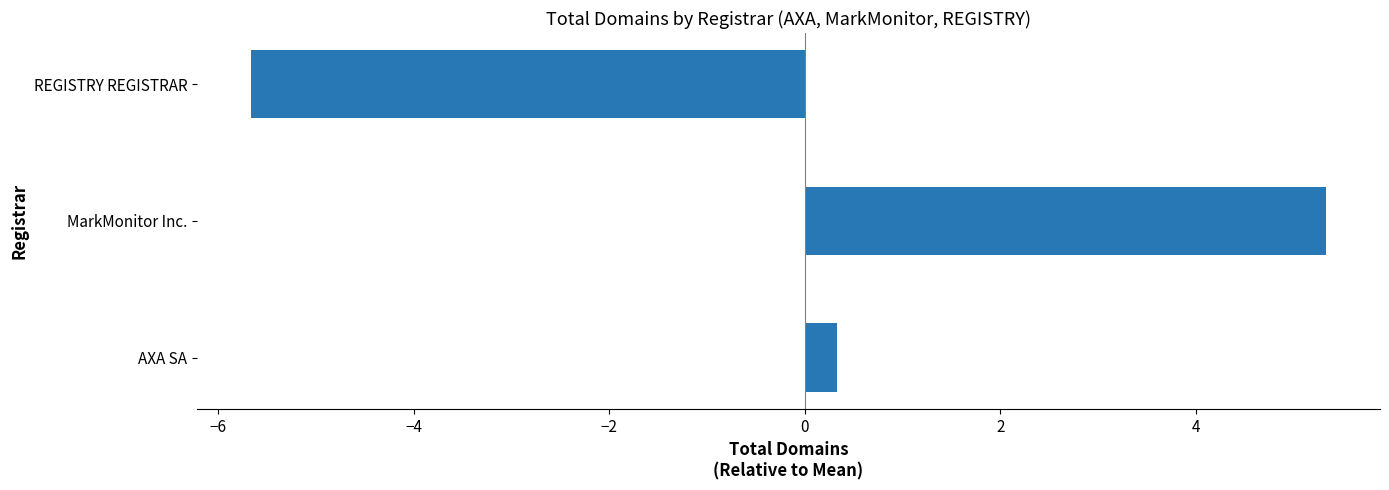

Which has a higher value, REGISTRY REGISTRAR or MarkMonitor Inc.?

MarkMonitor Inc.